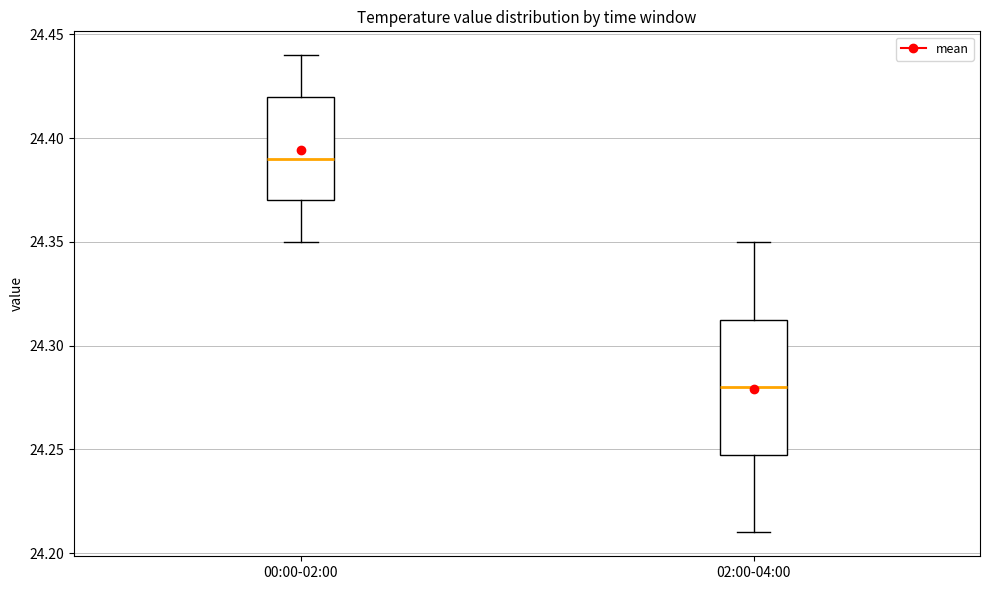

Which box has the highest median line?

00:00-02:00